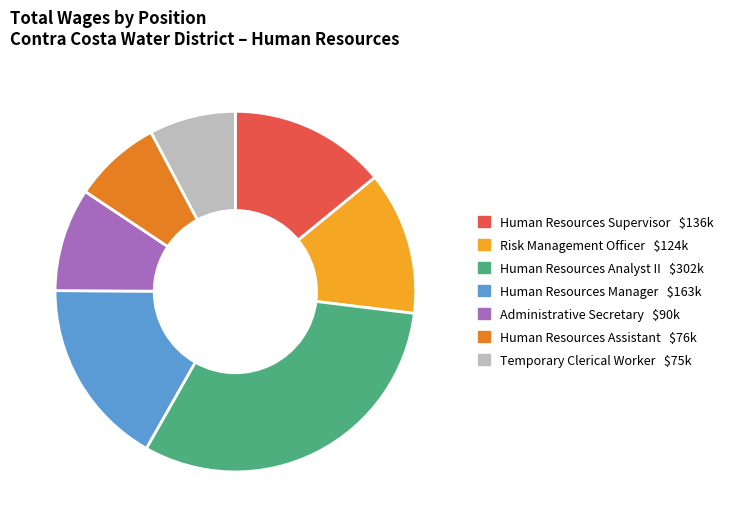

Combined, do Human Resources Analyst II and Human Resources Assistant account for over 50%?

No